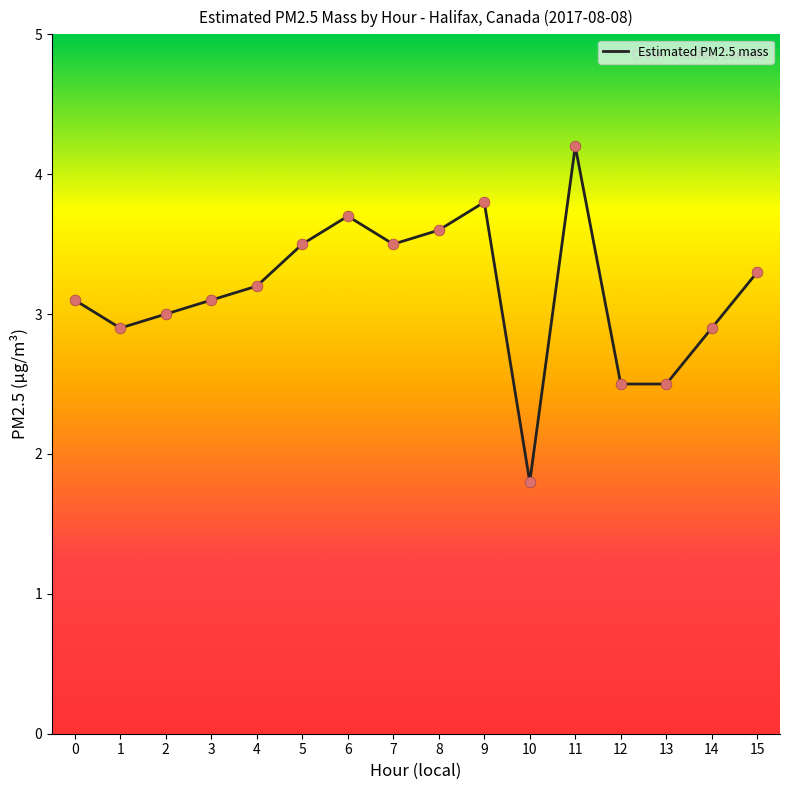

What is the ratio of the value at 1 to the value at 4?

0.9